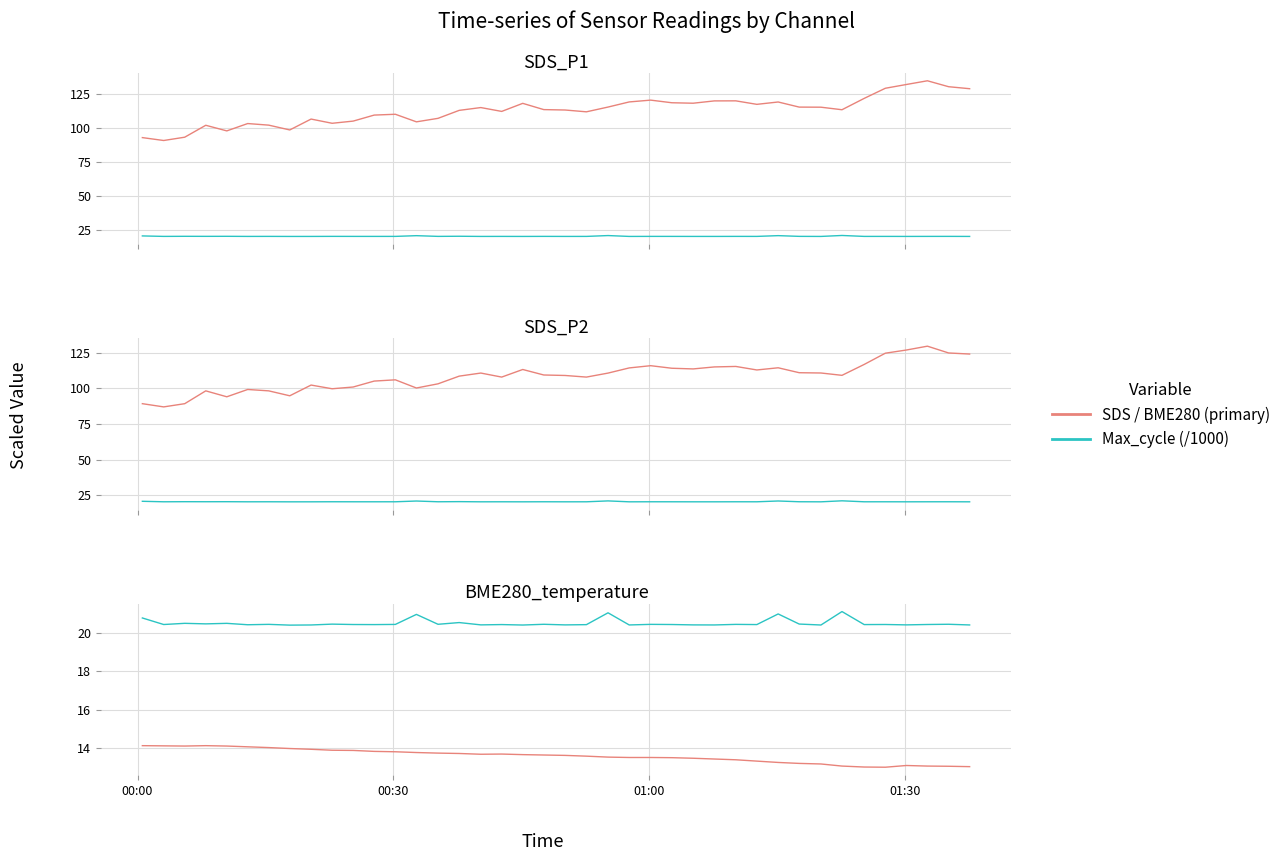

True or false: SDS_P1 and BME280_temperature intersect in this chart.

False